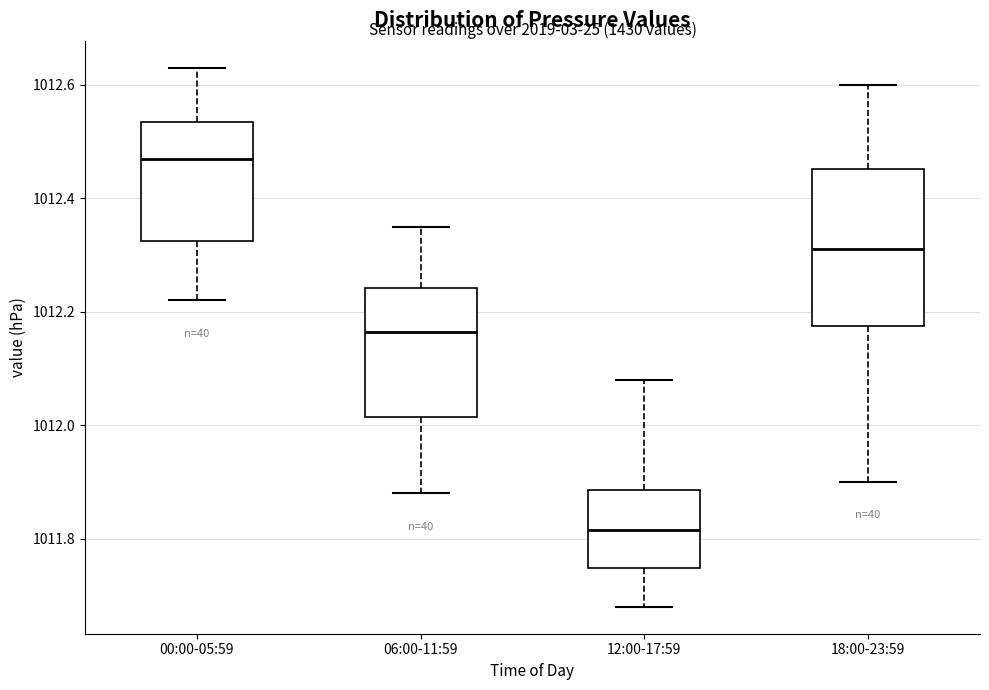

Comparing the boxes themselves (not the whiskers), which one is the tallest?

18:00-23:59